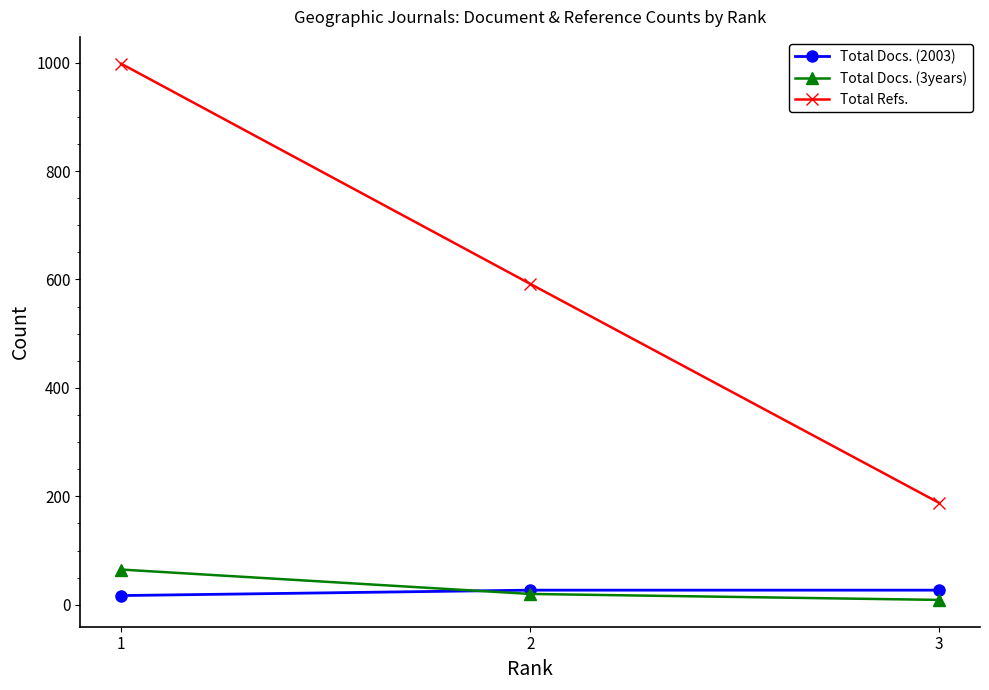

Between 1 and 2, which series saw the biggest shift?

Total Refs.